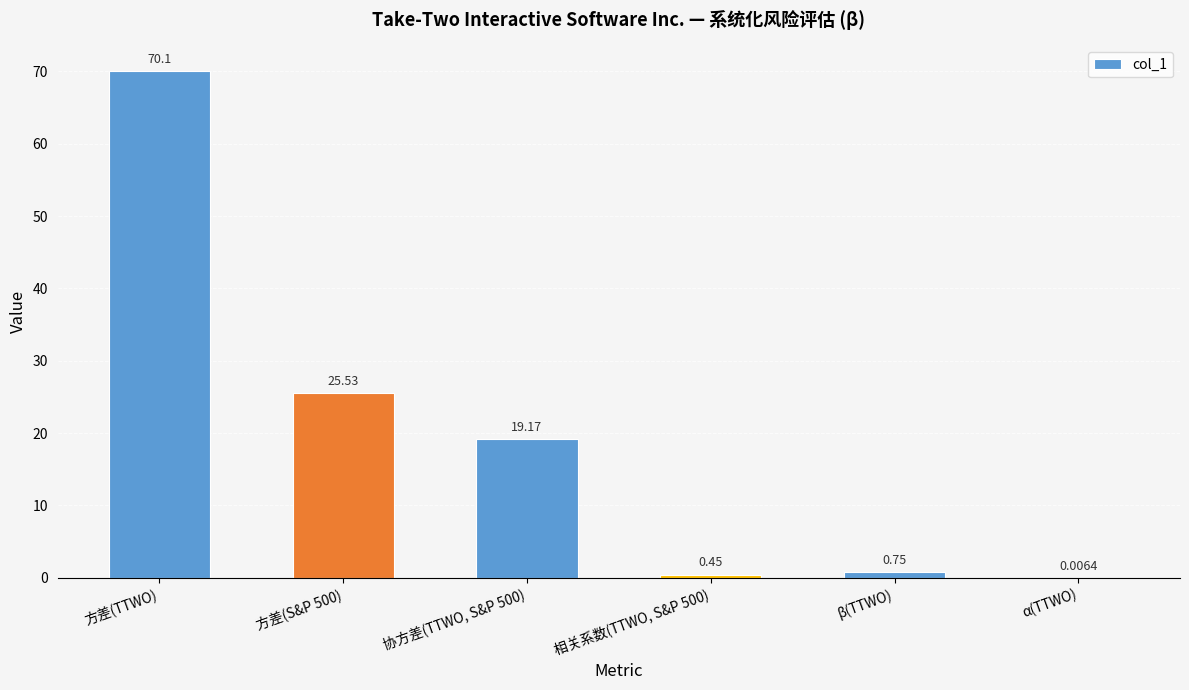

Which label corresponds to the largest value in the chart?

方差(TTWO)